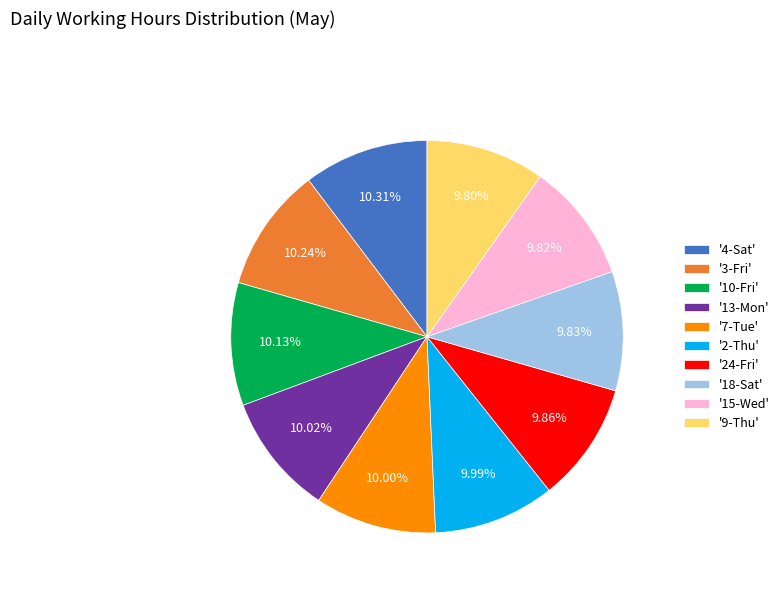

Approximately how many times larger is the value at '3-Fri' compared to '18-Sat'?

1.0